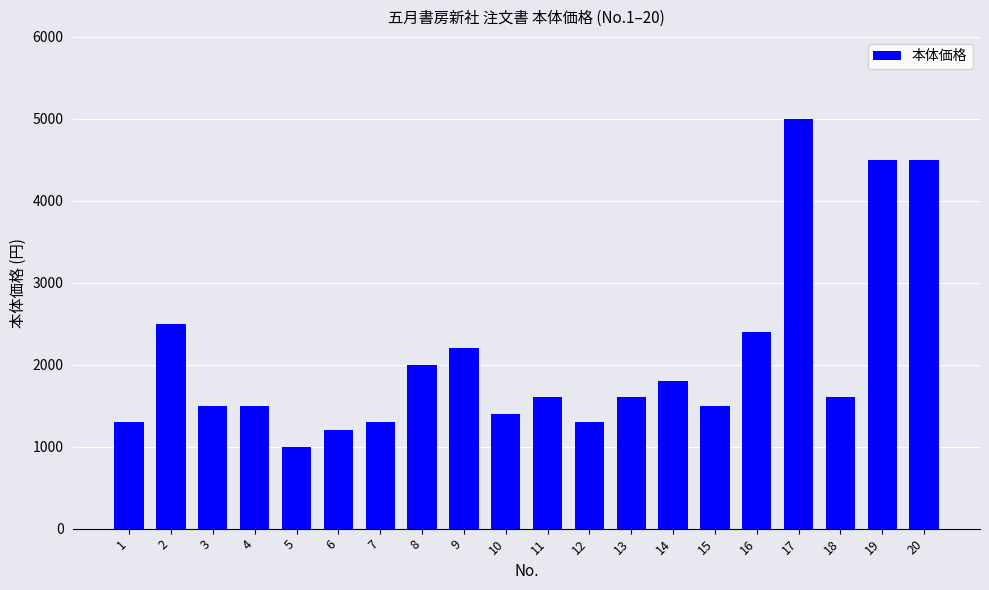

How many bars are there in total?

20